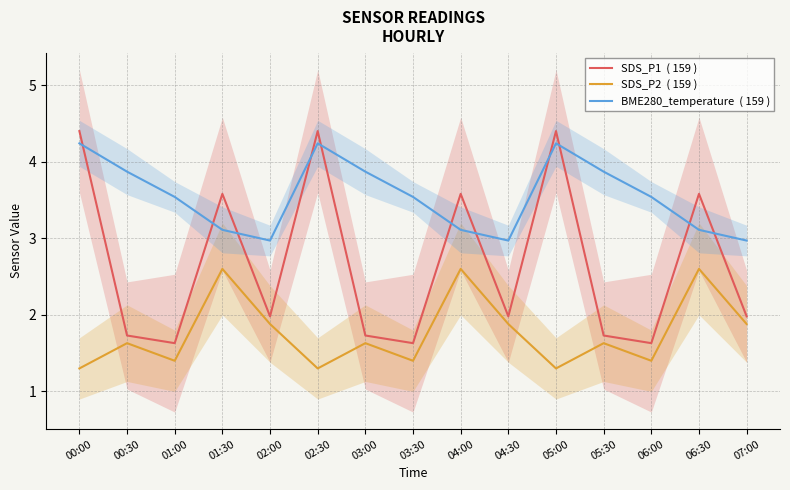

Reading left to right, extract all data points from this chart.

SDS_P1  ( 159 ): 4.4	1.7	1.6	3.6	2.0	4.4	1.7	1.6	3.6	2.0	4.4	1.7	1.6	3.6	2.0
SDS_P2  ( 159 ): 1.3	1.6	1.4	2.6	1.9	1.3	1.6	1.4	2.6	1.9	1.3	1.6	1.4	2.6	1.9
BME280_temperature  ( 159 ): 4.2	3.9	3.5	3.1	3.0	4.2	3.9	3.5	3.1	3.0	4.2	3.9	3.5	3.1	3.0